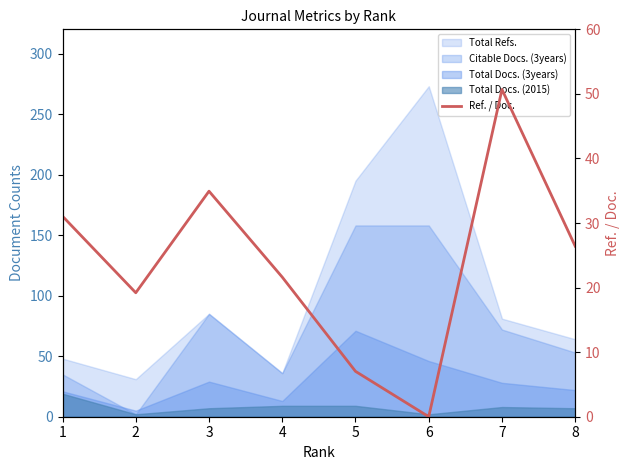

What is the change in value from 1 to 2?

-11.9